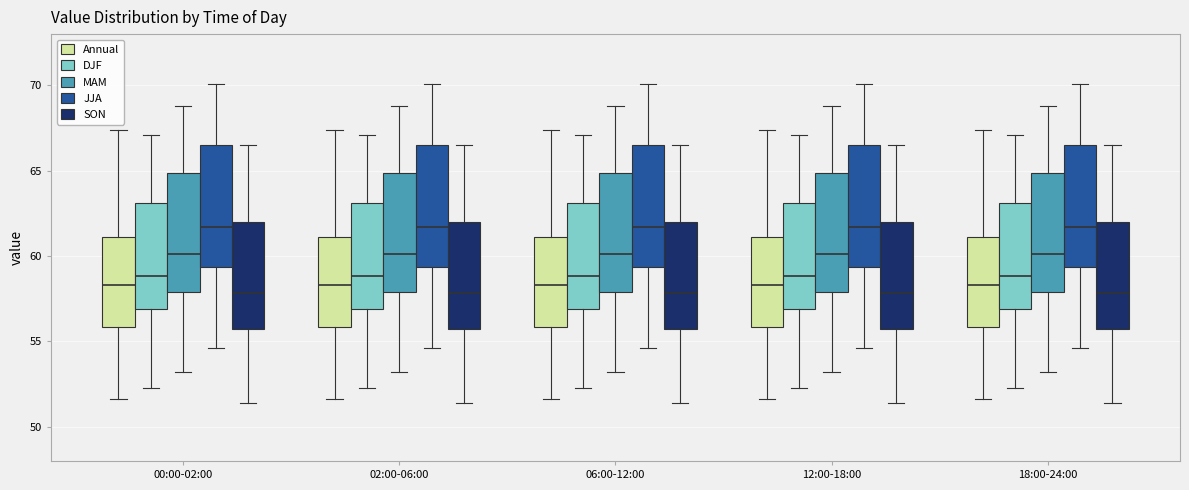

Where is the lower edge of the box for 00:00-02:00 (SON) on the y-axis? The values are not printed on the chart, so give them approximately, as read against the axis.

56.0